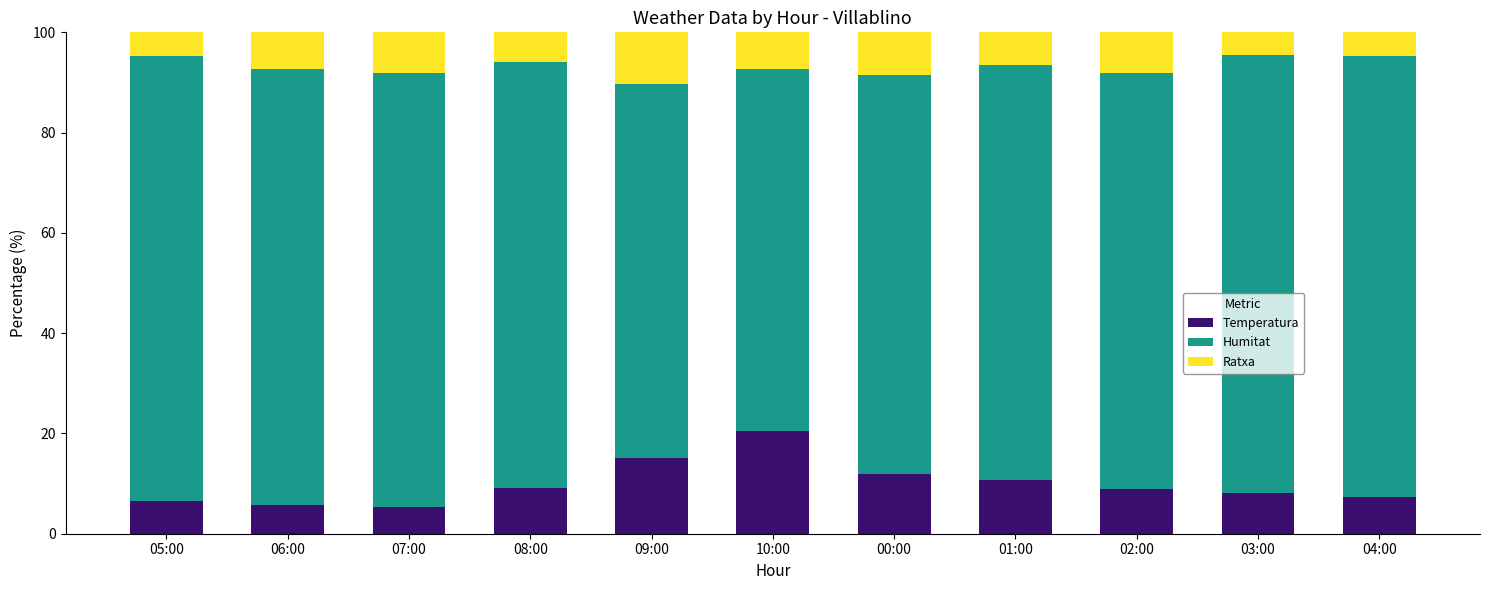

How many bars are there in total?

11